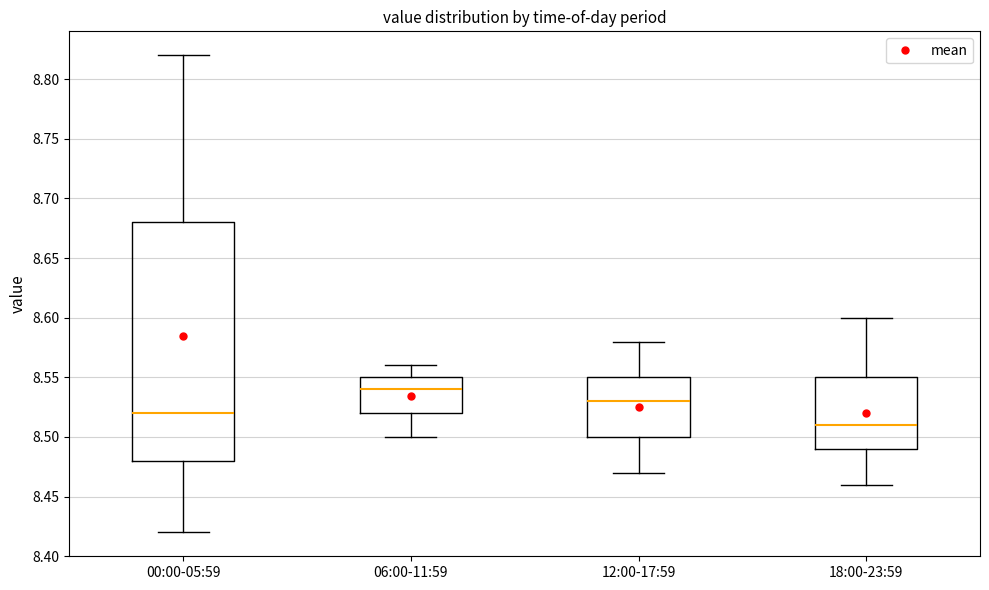

Which box is the tallest, from its lower edge to its upper edge?

00:00-05:59